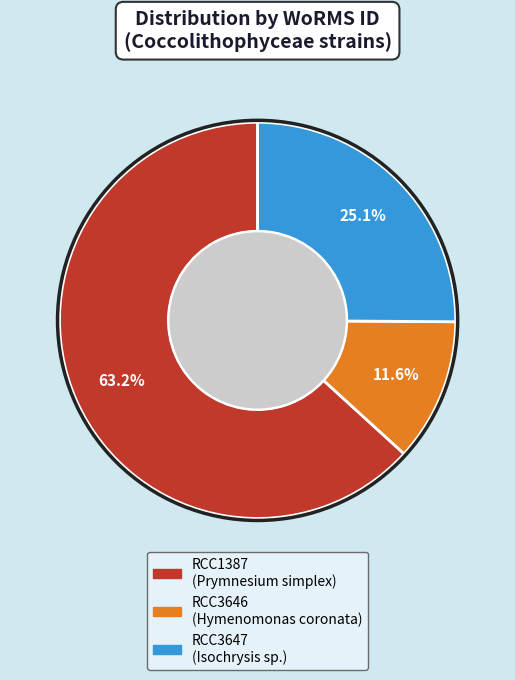

How many slices are in this pie chart?

3